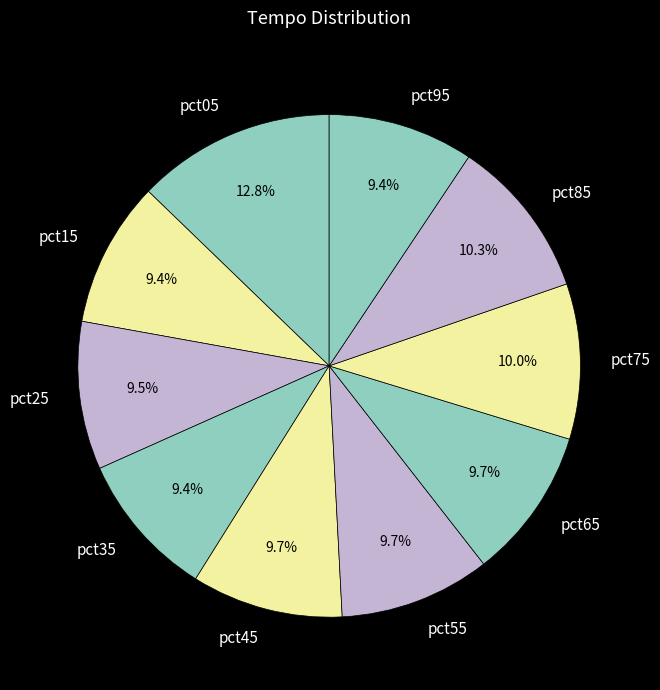

True or false: pct75 accounts for 10% of the total.

True